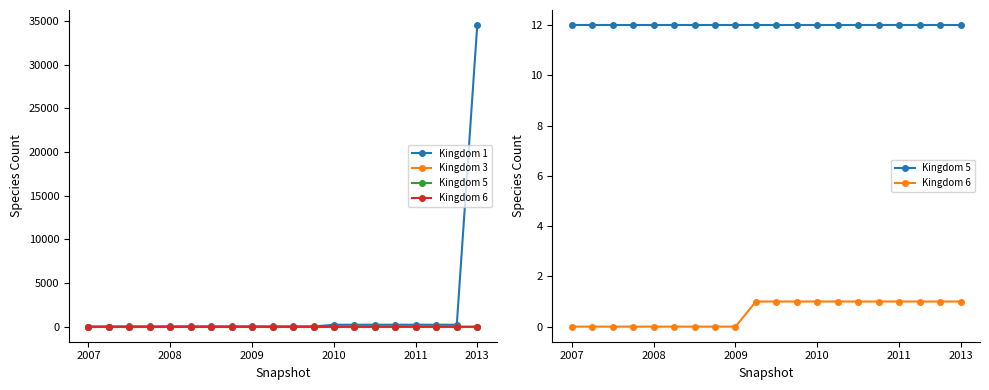

How many data points does each series have?

20